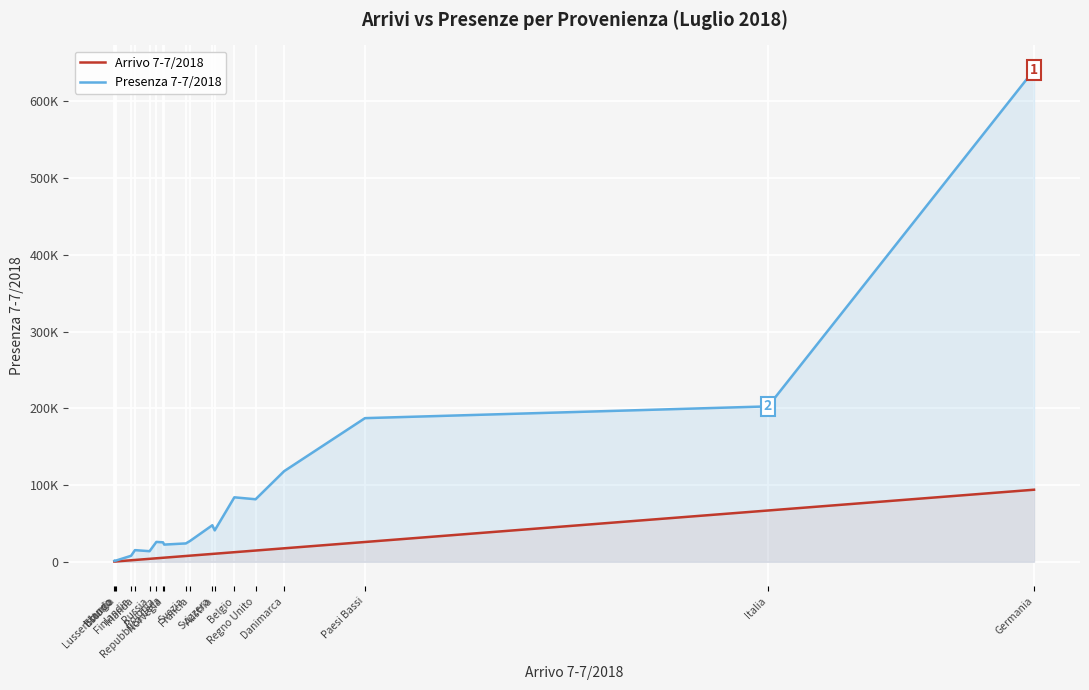

Where does the Arrivo 7-7/2018 series first go above 7560?

Francia